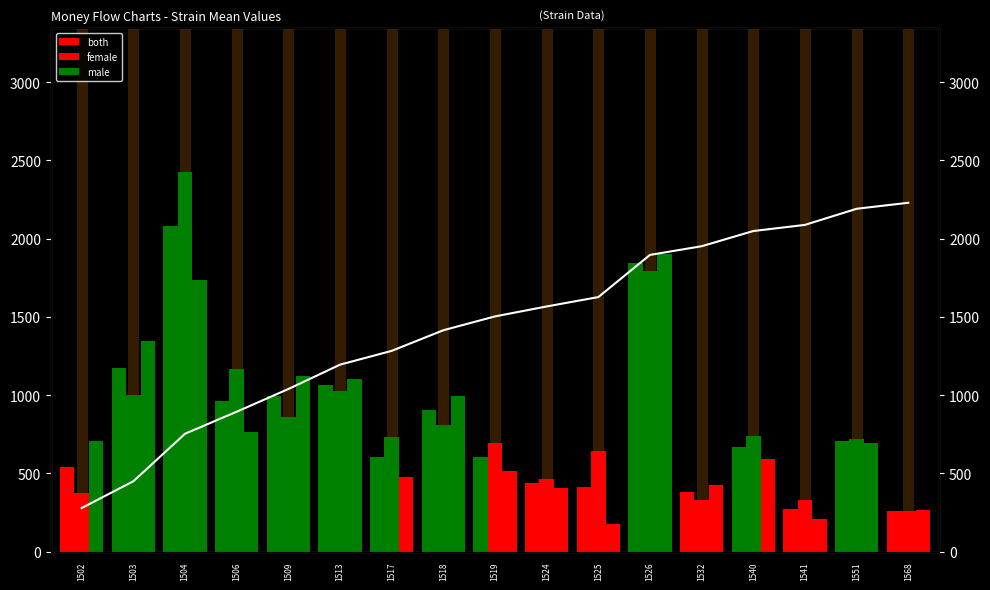

How many categories are shown in the chart?

17